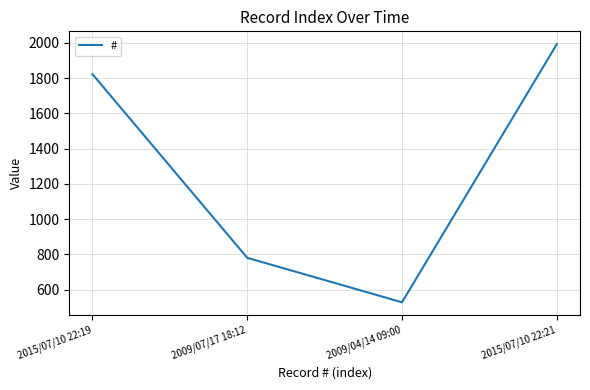

Approximately how many times larger is the value at 2009/07/17 18:12 compared to 2015/07/10 22:19?

0.4